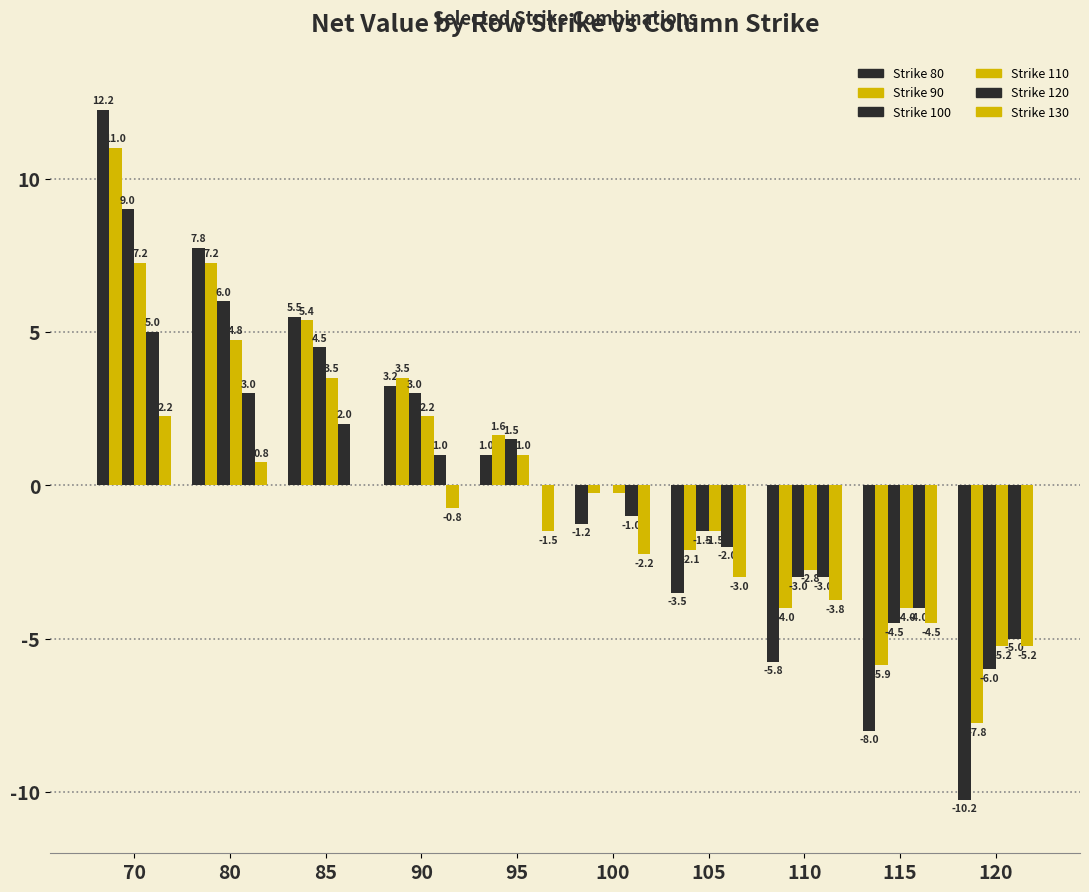

Are the bars grouped side by side (vs. stacked)?

Yes